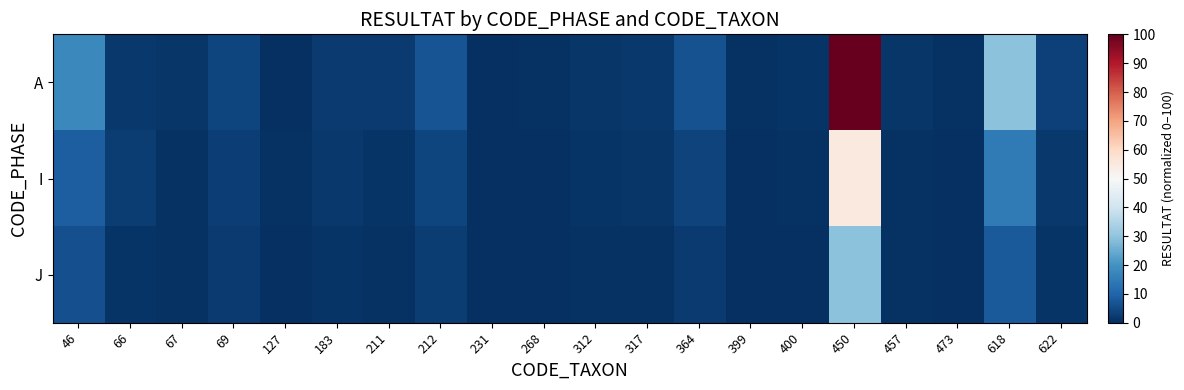

At how many categories does at least one series exceed 68?

1